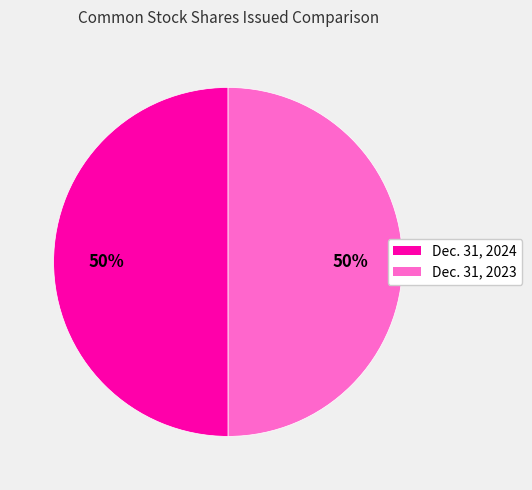

To the nearest percent, what is the average slice percentage?

50%